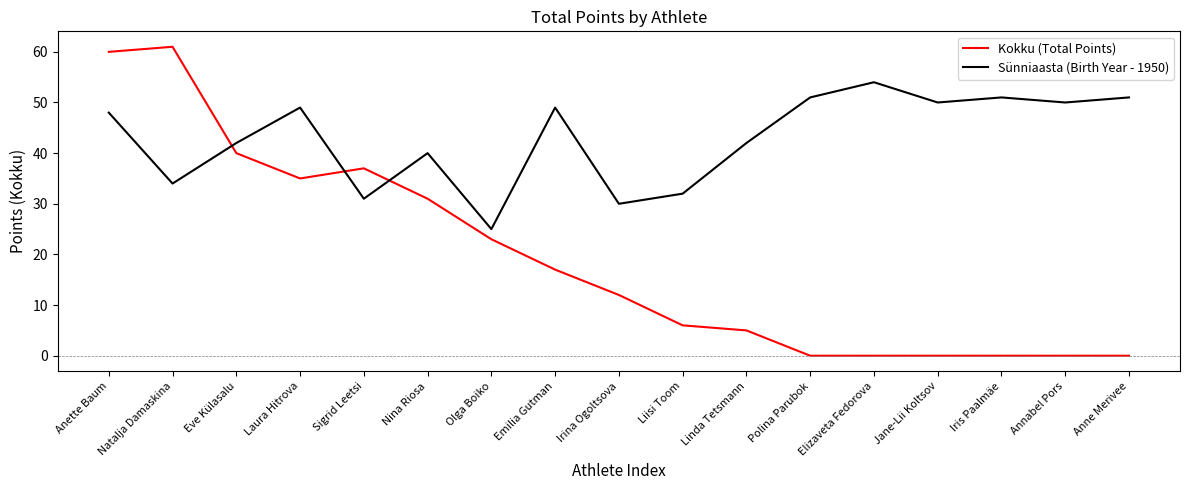

What is the difference between the highest and lowest values at Jane-Lii Koltsov?

50